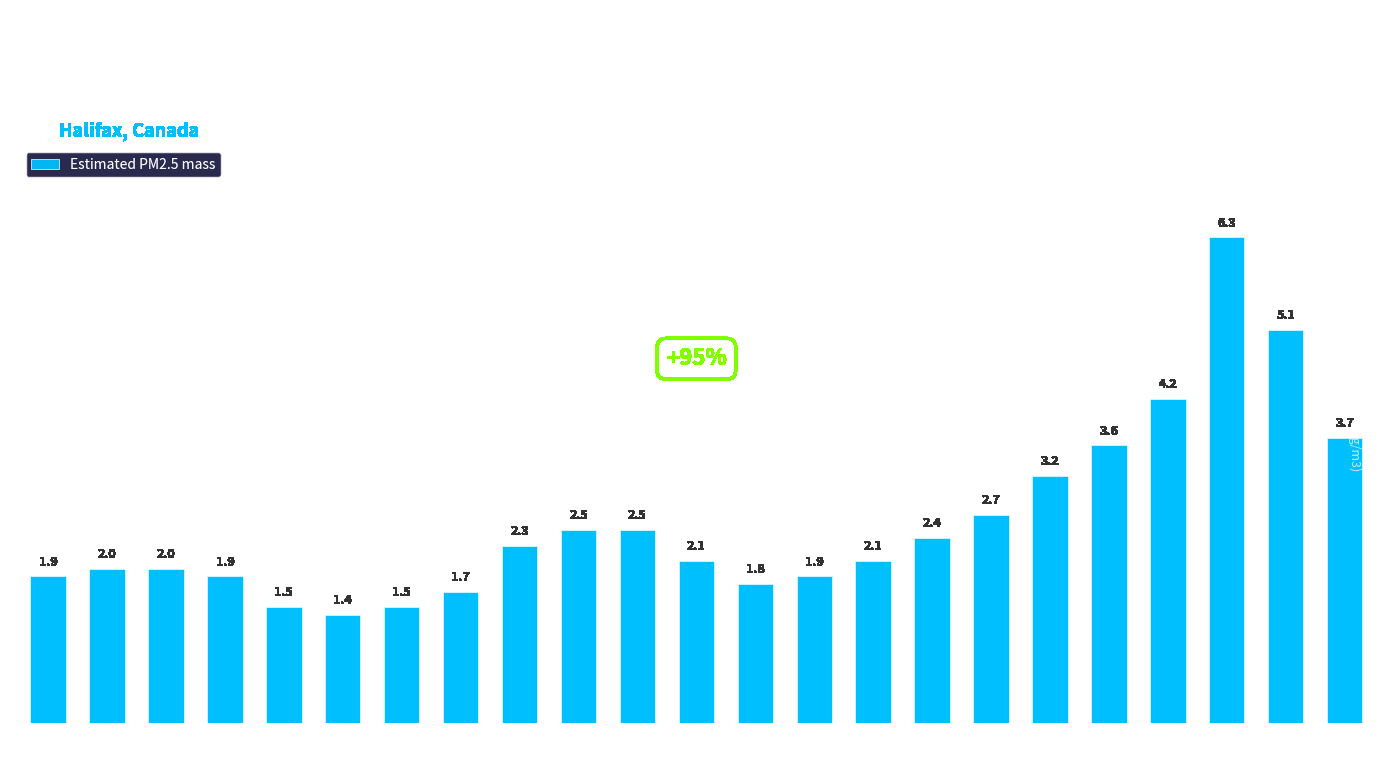

Approximately how many times larger is the value at Hour 23 compared to Hour 8?

1.6